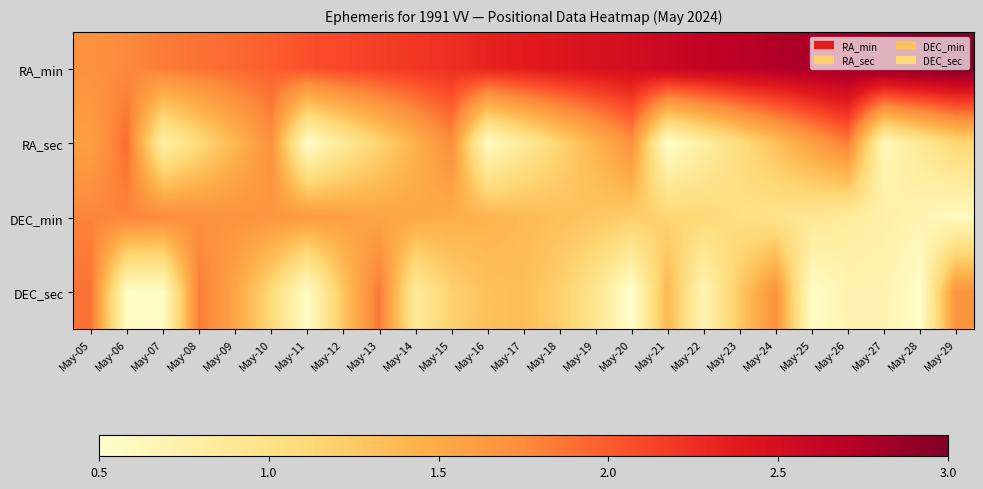

Reading left to right, what are all the values shown in this chart?

RA_min: May-05=1.7	May-06=1.8	May-07=1.8	May-08=1.9	May-09=1.9	May-10=2.0	May-11=2.1	May-12=2.1	May-13=2.2	May-14=2.2	May-15=2.2	May-16=2.3	May-17=2.4	May-18=2.4	May-19=2.5	May-20=2.5	May-21=2.6	May-22=2.6	May-23=2.7	May-24=2.7	May-25=2.8	May-26=2.8	May-27=2.9	May-28=3.0	May-29=3.0
RA_sec: May-05=1.6	May-06=1.9	May-07=0.8	May-08=1.1	May-09=1.4	May-10=1.7	May-11=0.5	May-12=0.9	May-13=1.2	May-14=1.4	May-15=1.7	May-16=0.6	May-17=0.9	May-18=1.2	May-19=1.4	May-20=1.7	May-21=0.5	May-22=0.8	May-23=1.1	May-24=1.3	May-25=1.6	May-26=1.8	May-27=0.6	May-28=0.9	May-29=1.1
DEC_min: May-05=1.8	May-06=1.8	May-07=1.8	May-08=1.7	May-09=1.7	May-10=1.7	May-11=1.6	May-12=1.6	May-13=1.5	May-14=1.5	May-15=1.5	May-16=1.4	May-17=1.4	May-18=1.3	May-19=1.3	May-20=1.2	May-21=1.2	May-22=1.1	May-23=1.0	May-24=1.0	May-25=0.9	May-26=0.8	May-27=0.8	May-28=0.7	May-29=0.6
DEC_sec: May-05=1.9	May-06=0.5	May-07=0.5	May-08=1.8	May-09=1.5	May-10=1.1	May-11=0.5	May-12=1.3	May-13=1.9	May-14=0.9	May-15=1.2	May-16=1.3	May-17=1.3	May-18=1.2	May-19=0.9	May-20=0.5	May-21=1.4	May-22=0.7	May-23=1.3	May-24=1.7	May-25=0.5	May-26=0.7	May-27=0.7	May-28=0.5	May-29=1.7